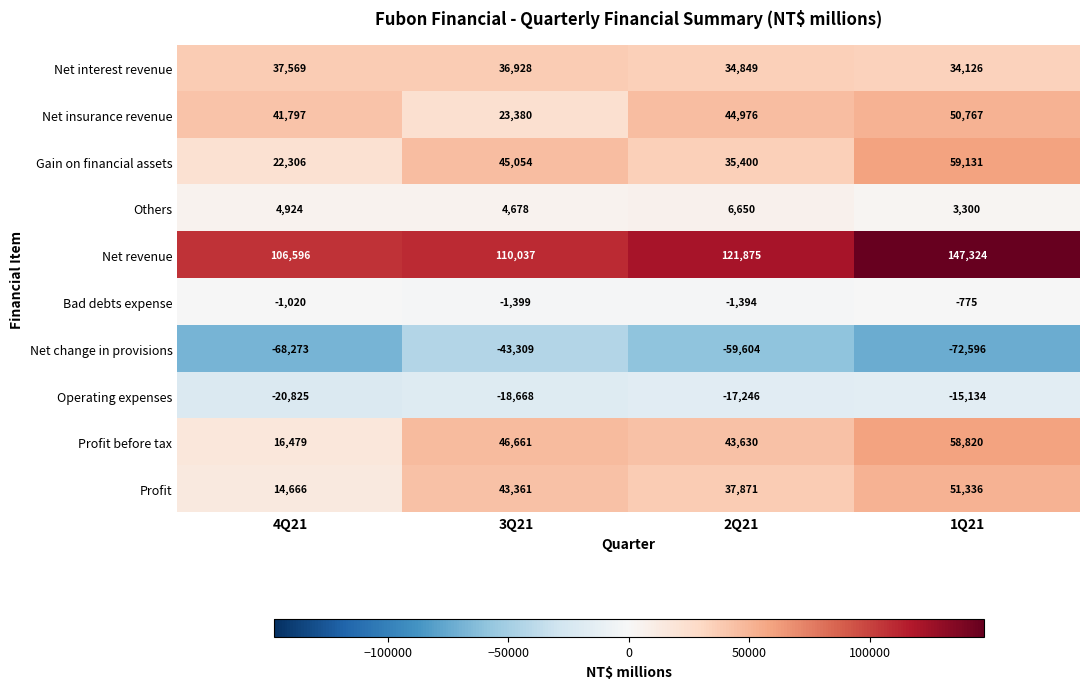

What is the approximate value of Net change in provisions at 3Q21?

-43309